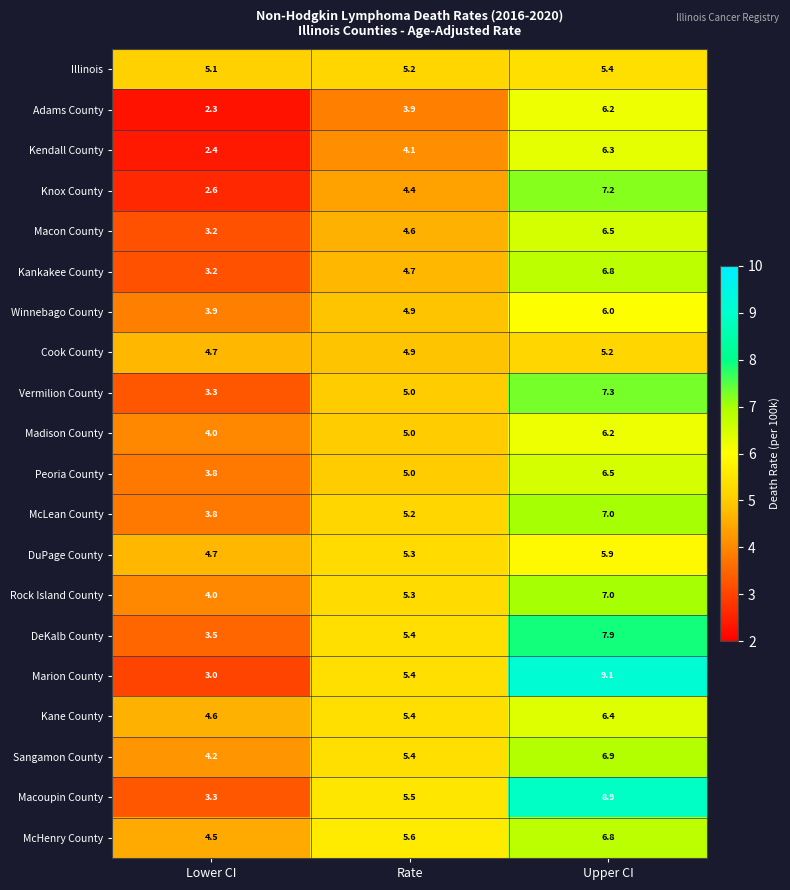

What is the average value of the Illinois series?

5.2